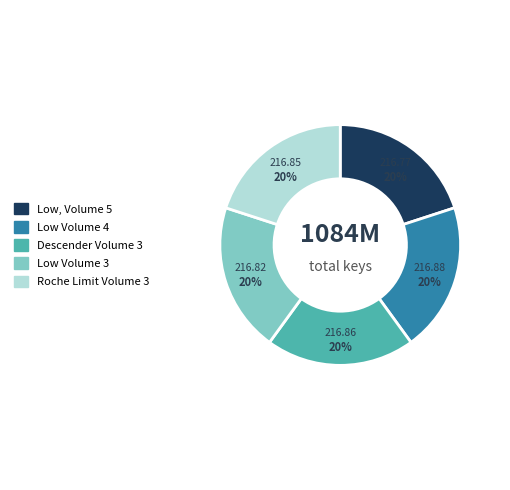

How many slices are in this pie chart?

5